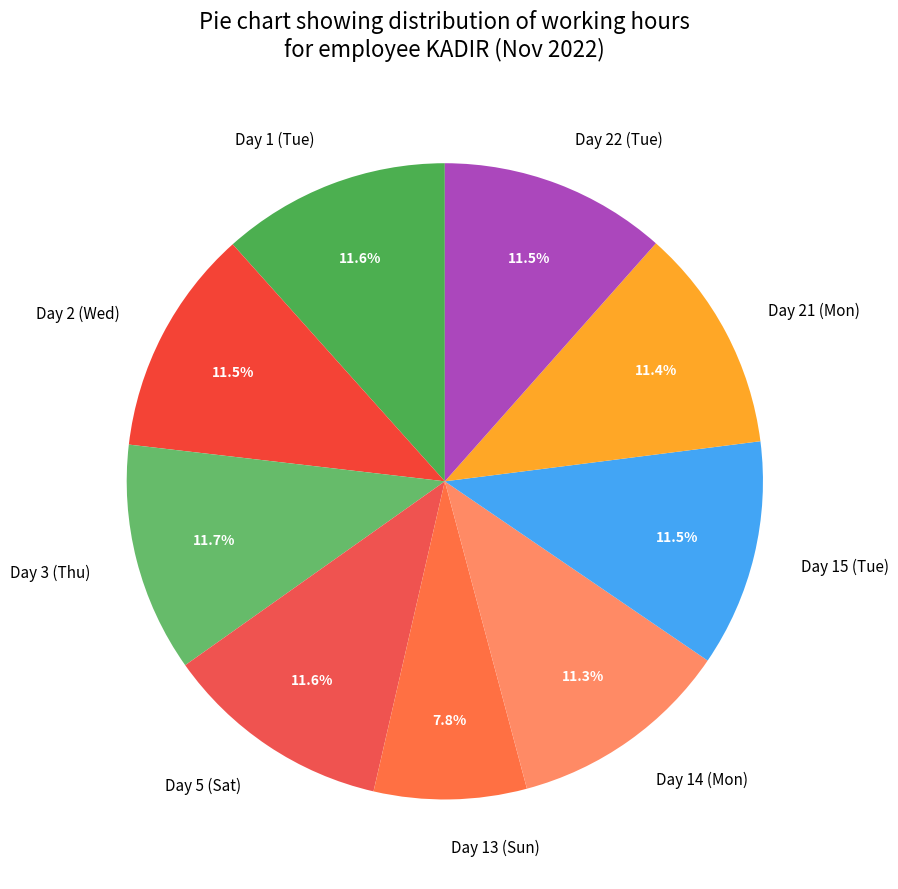

The Day 5 (Sat) slice represents 1% of the pie. True or false?

False